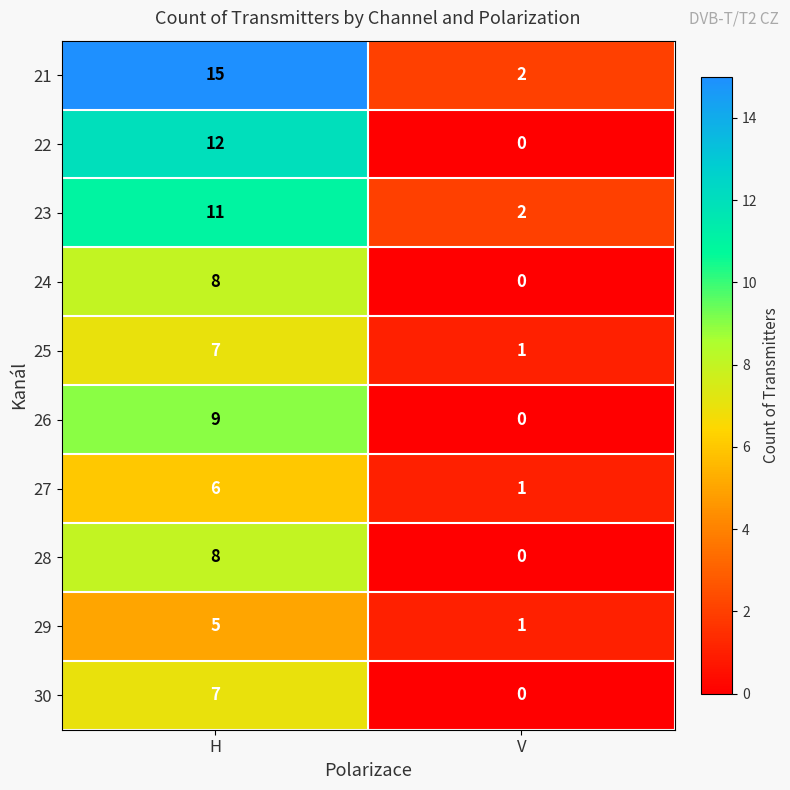

Reading left to right, list all the values displayed in this chart.

21: H=15	V=2
22: H=12	V=0
23: H=11	V=2
24: H=8	V=0
25: H=7	V=1
26: H=9	V=0
27: H=6	V=1
28: H=8	V=0
29: H=5	V=1
30: H=7	V=0